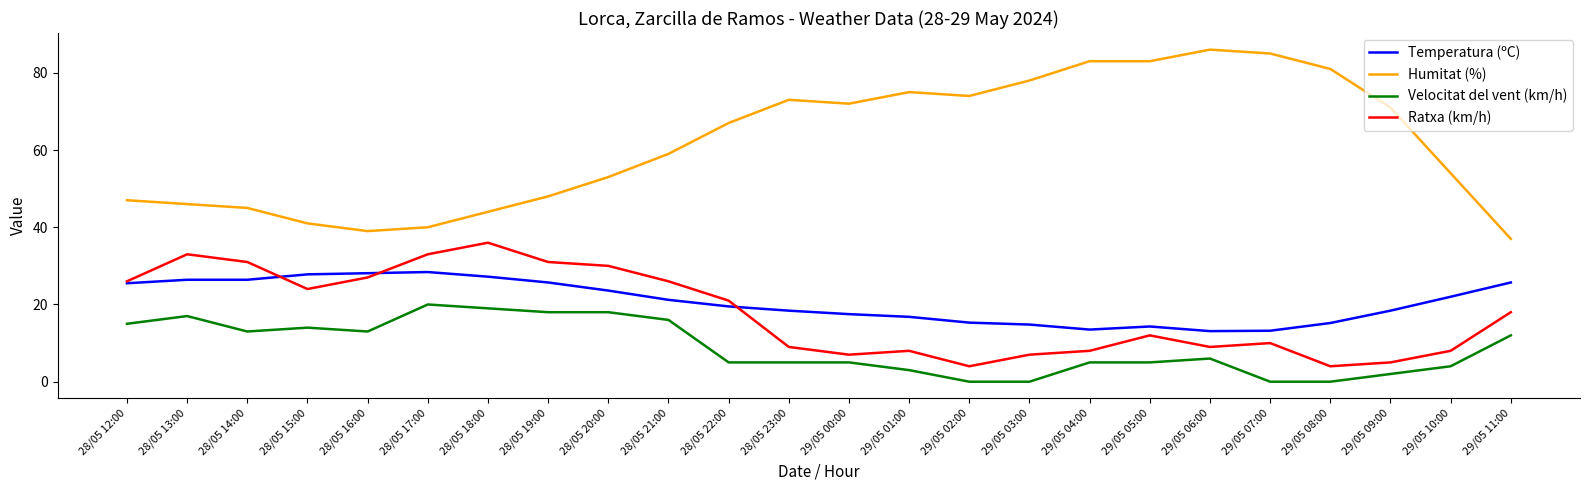

What is the total value across all series at 29/05 05:00?

114.3